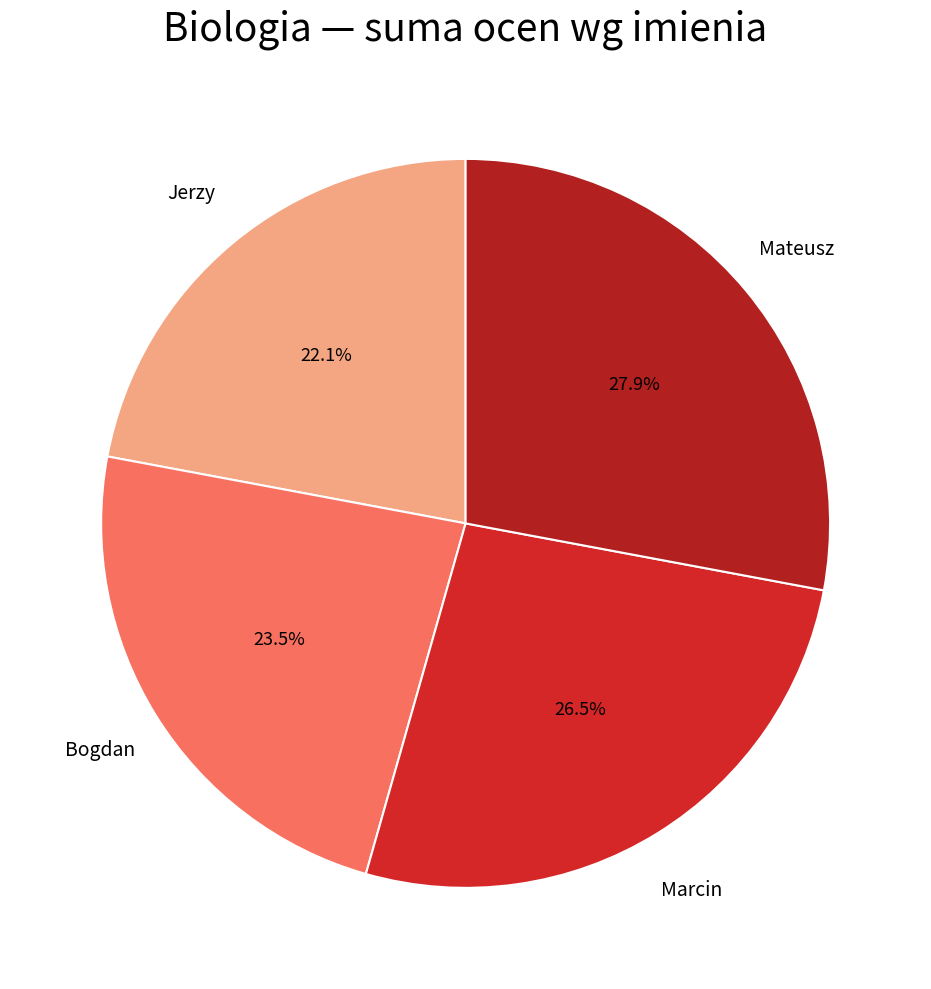

How many segments does this pie chart have?

4